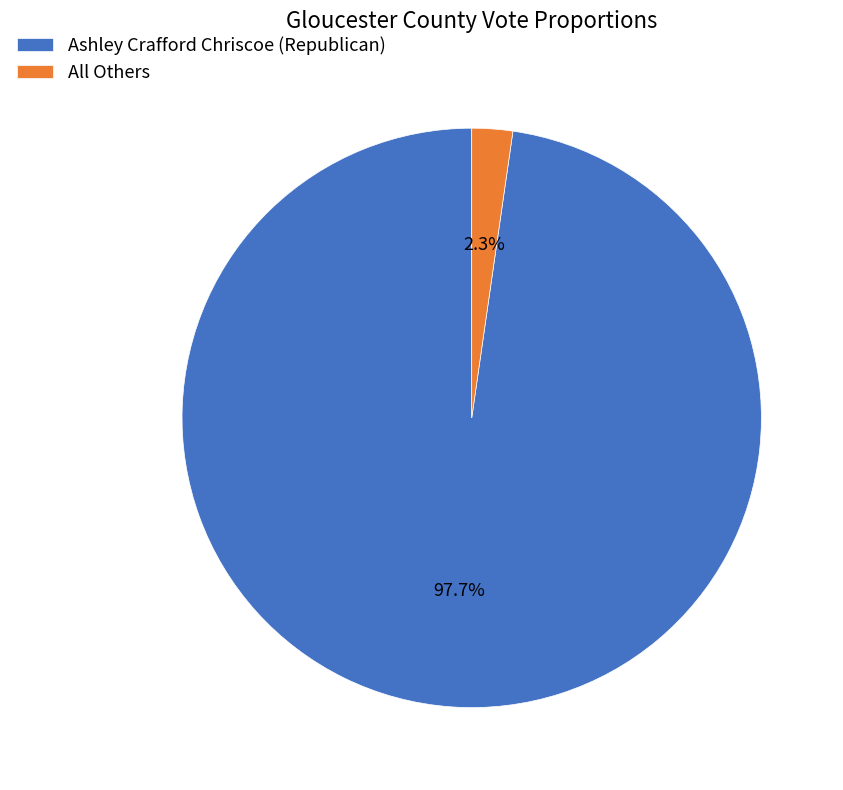

Does All Others represent more than half of the total?

No